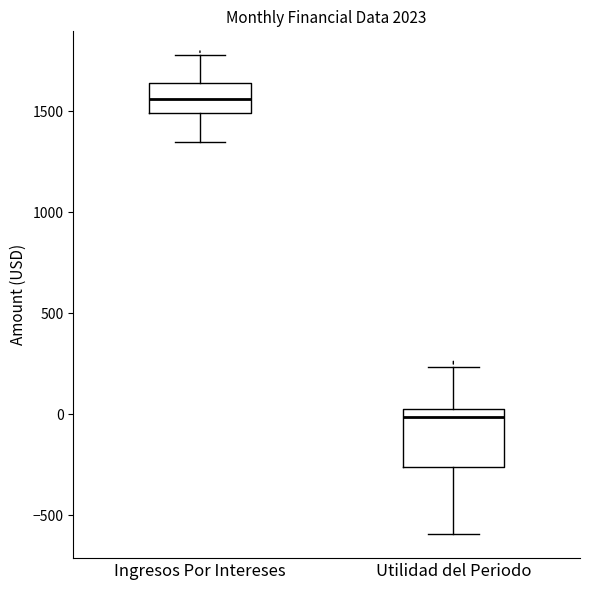

Which box's median line is the highest?

Ingresos Por Intereses